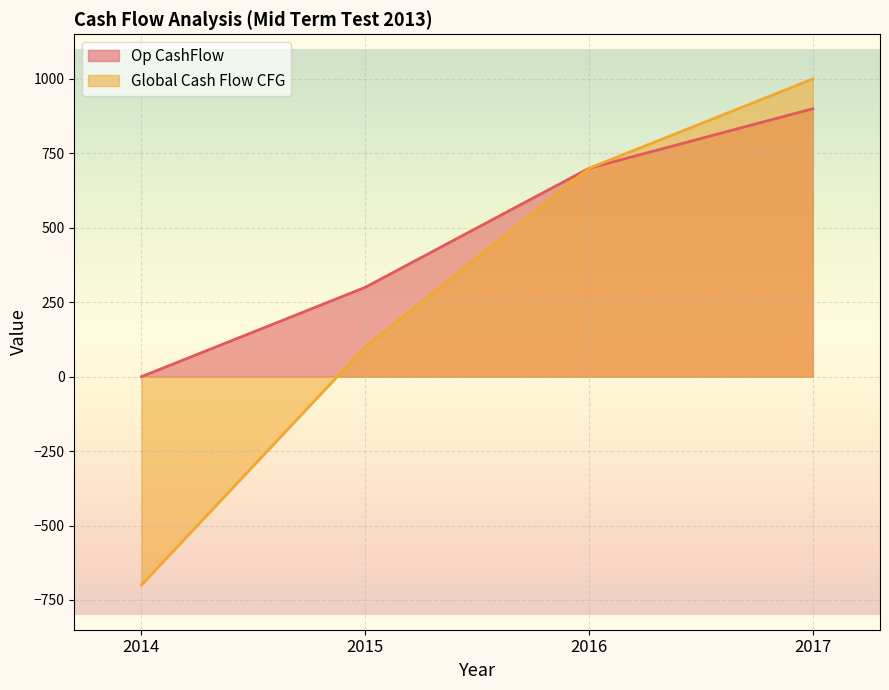

What is the lowest value of the Global Cash Flow CFG series?

-700